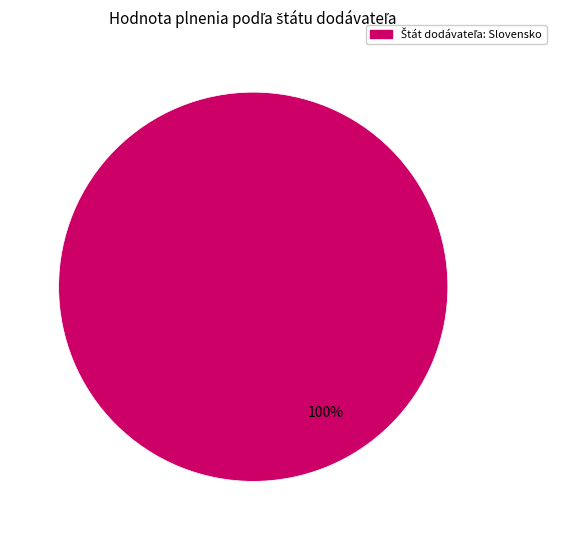

Is there a majority slice in this chart?

Yes